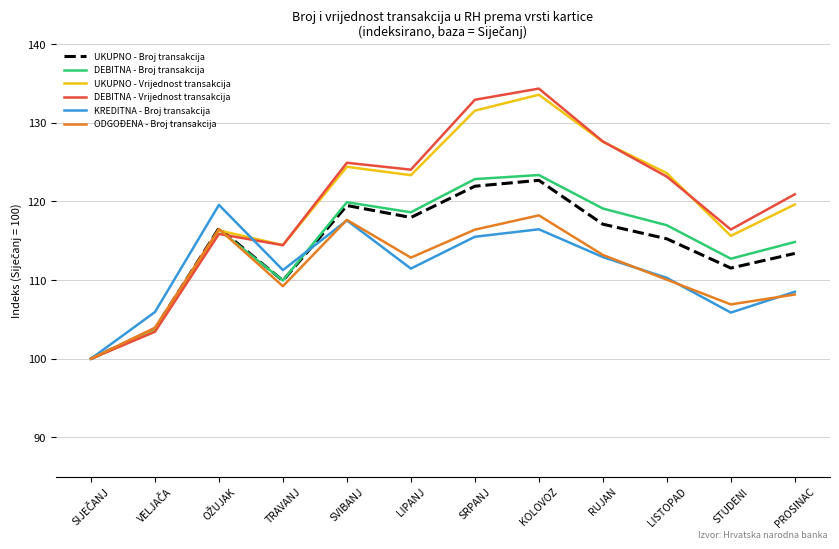

Is it true that ODGOĐENA - Broj transakcija equals 110.0 at LISTOPAD?

True